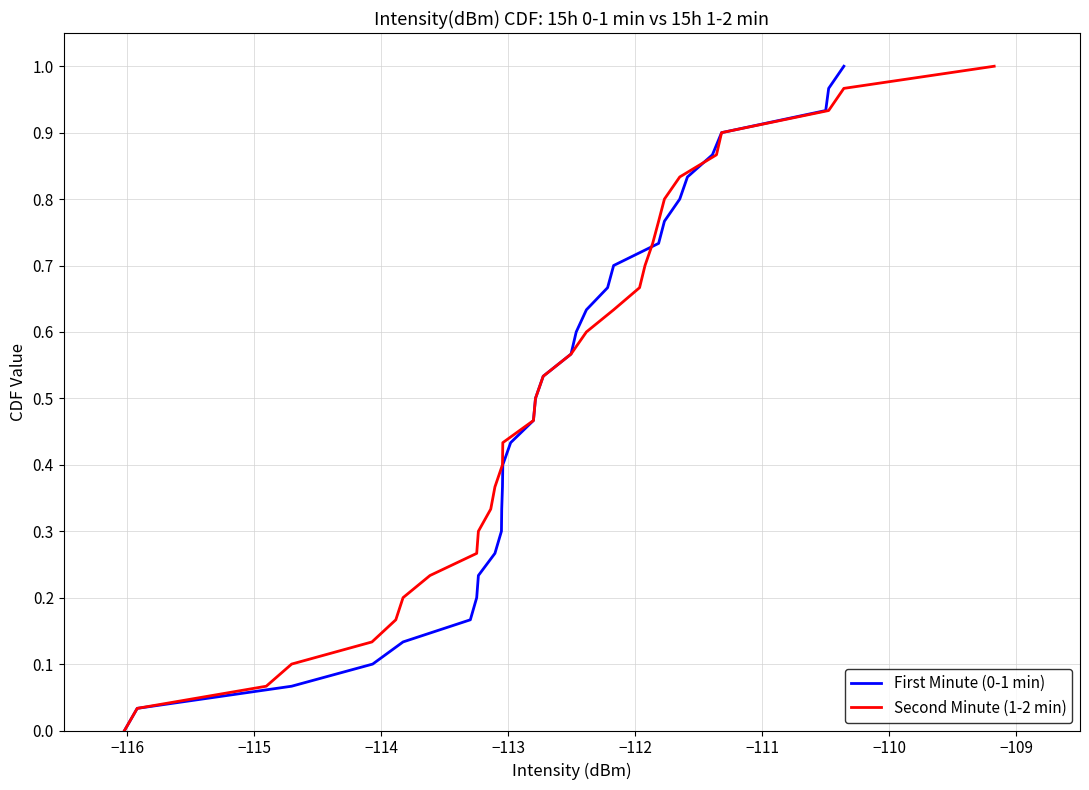

True or false: Second Minute (1-2 min) has more than 2 interior local peaks.

False